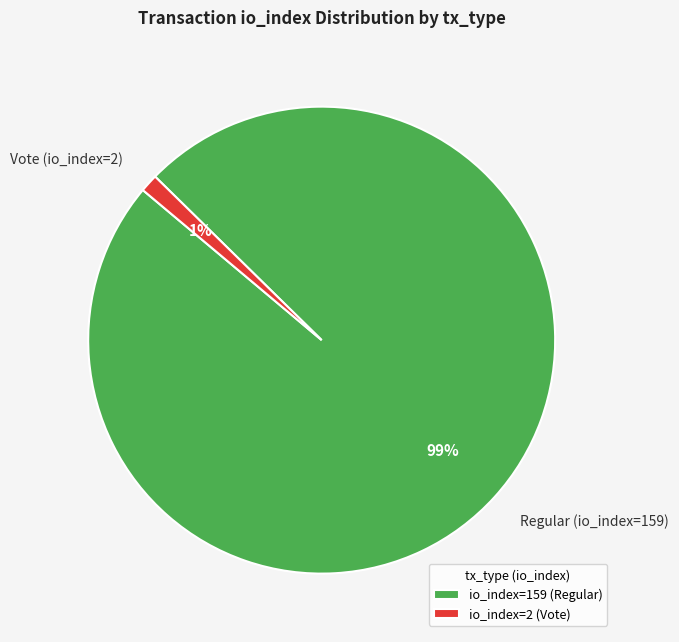

What percentage is the Vote (io_index=2) slice, to the nearest percent?

1%